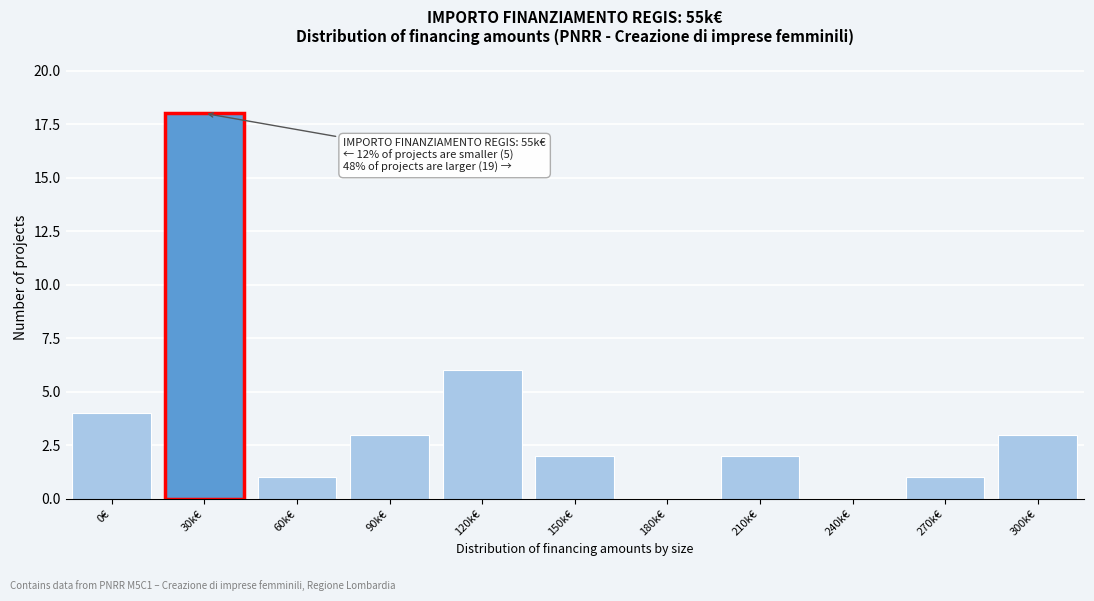

Reading left to right, extract all data points from this chart.

0€=4	30k€=18	60k€=1	90k€=3	120k€=6	150k€=2	180k€=0	210k€=2	240k€=0	270k€=1	300k€=3